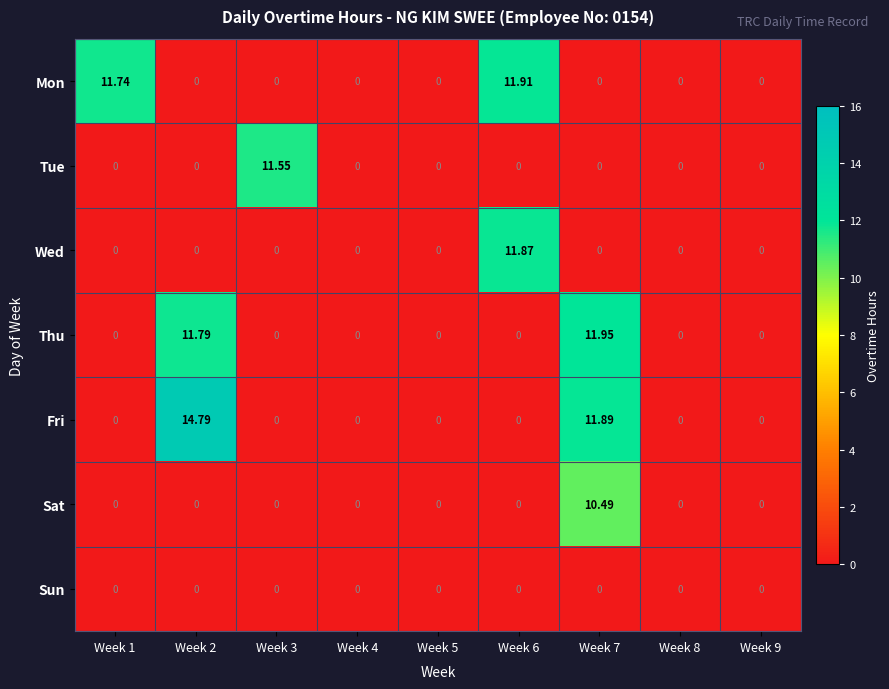

Which series changed the most between Week 3 and Week 7?

Thu